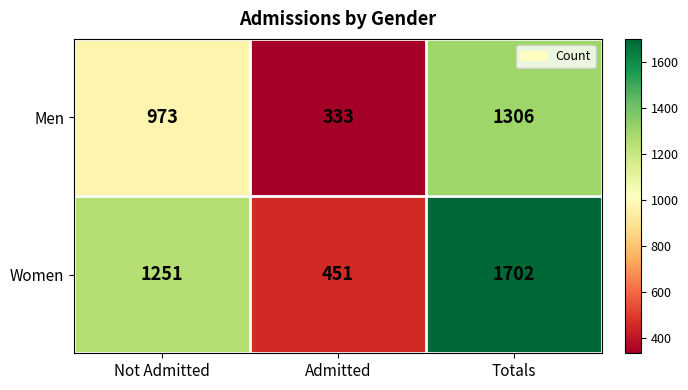

At which category is the sum across all series the highest?

Totals